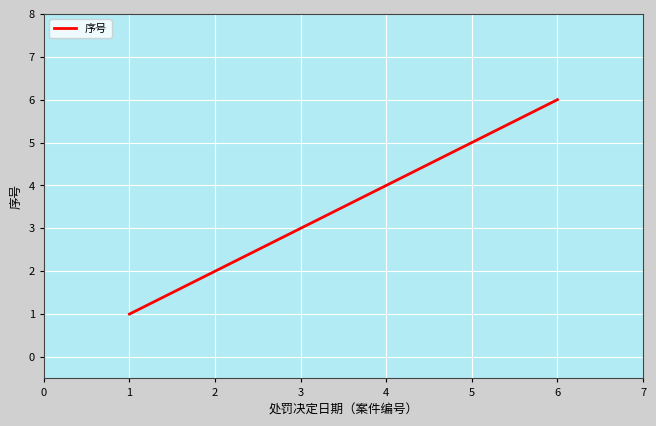

Is it true that the value at 6 is 3?

False